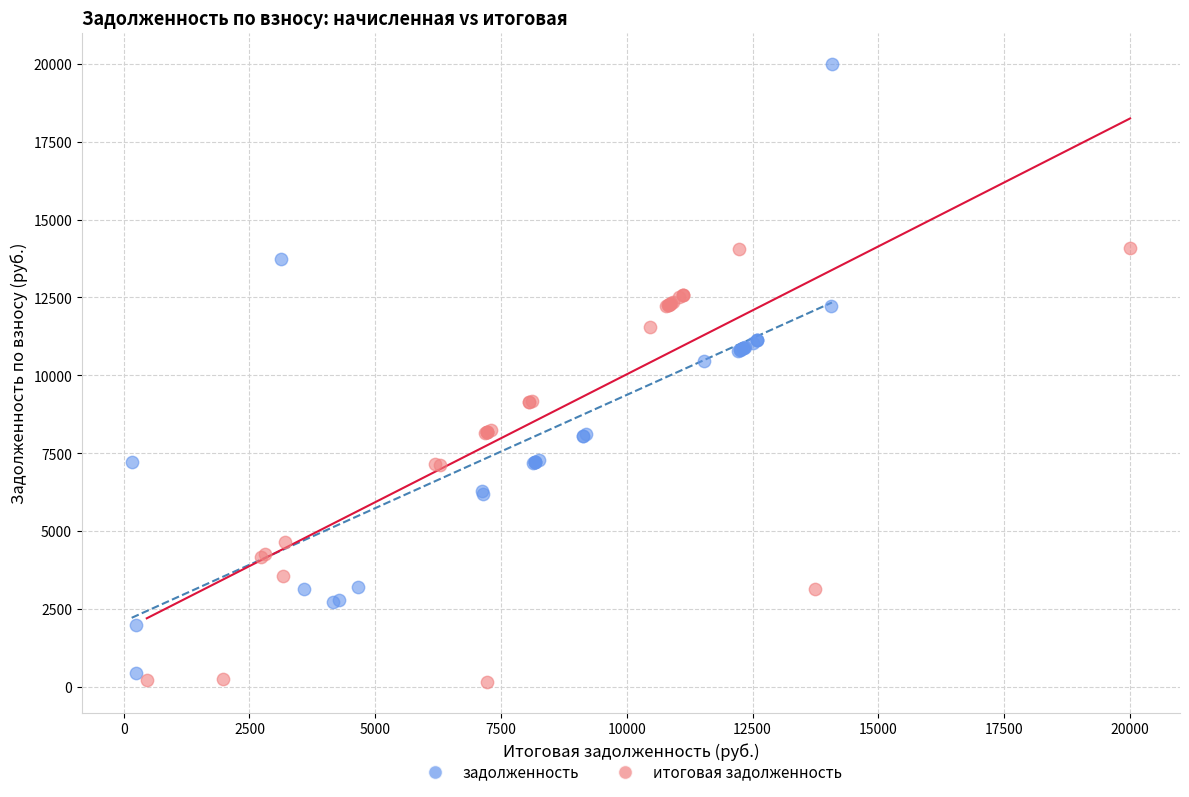

Which series has the widest spread of Y values?

задолженность